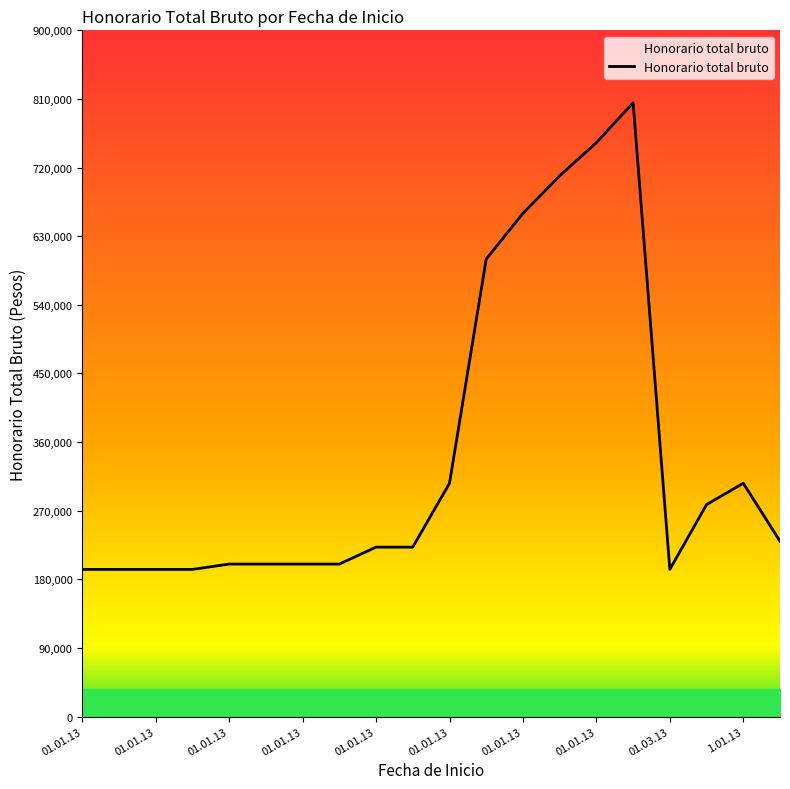

How many lines are shown in the chart?

1